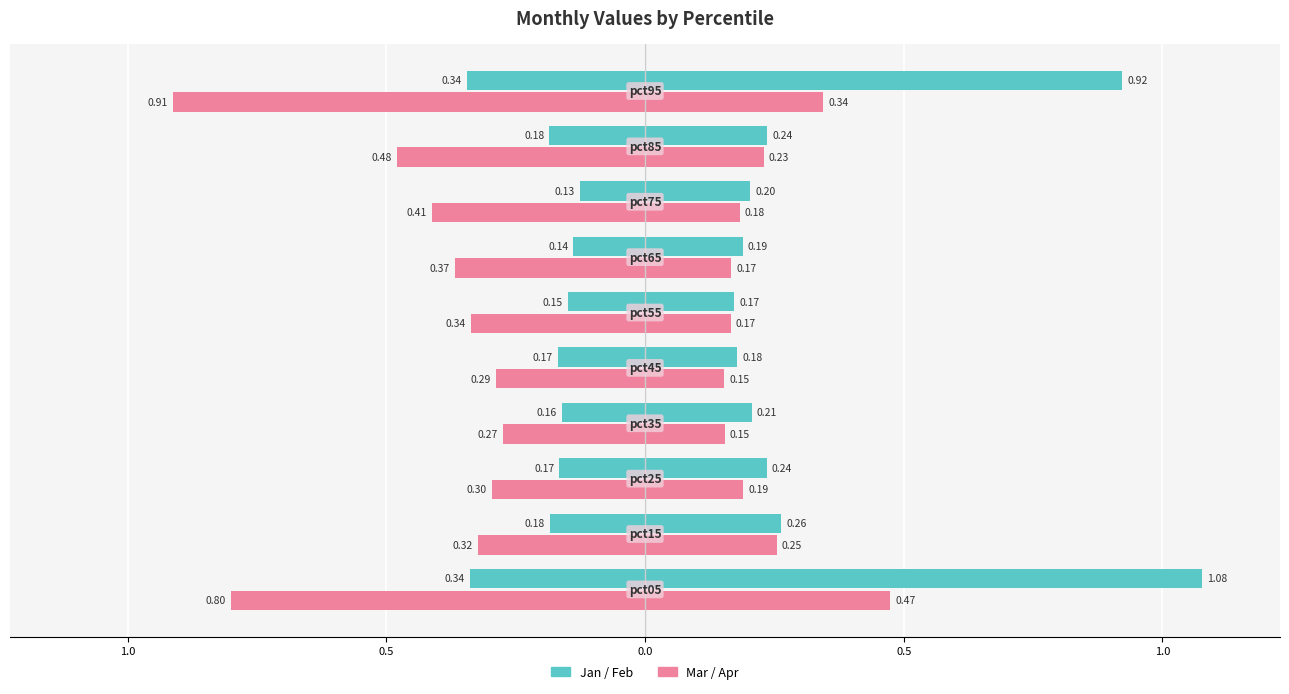

What is the value of the Jan bar at the 6th from the left?

-0.2